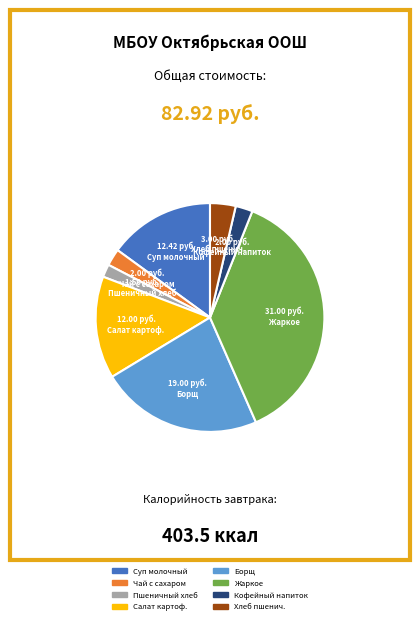

Is there a majority slice in this chart?

No